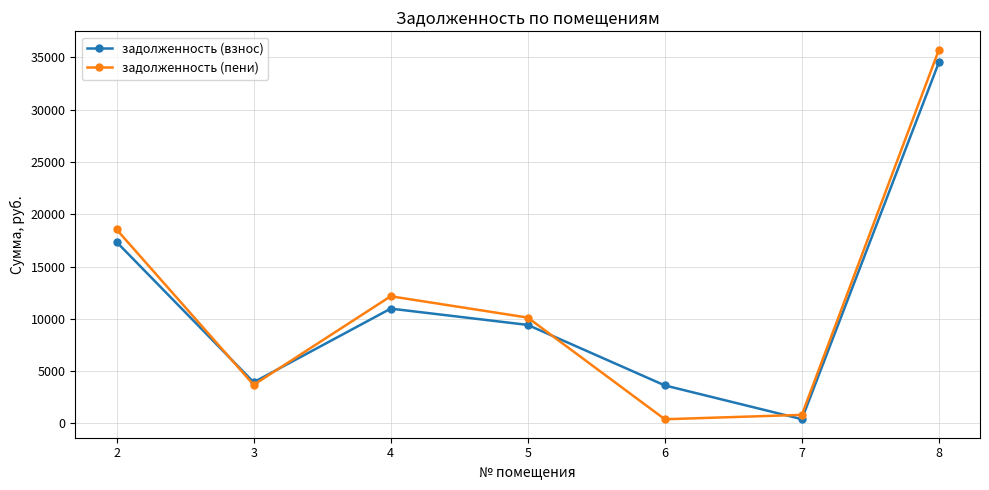

What is the total value across all series at 8?

70236.6